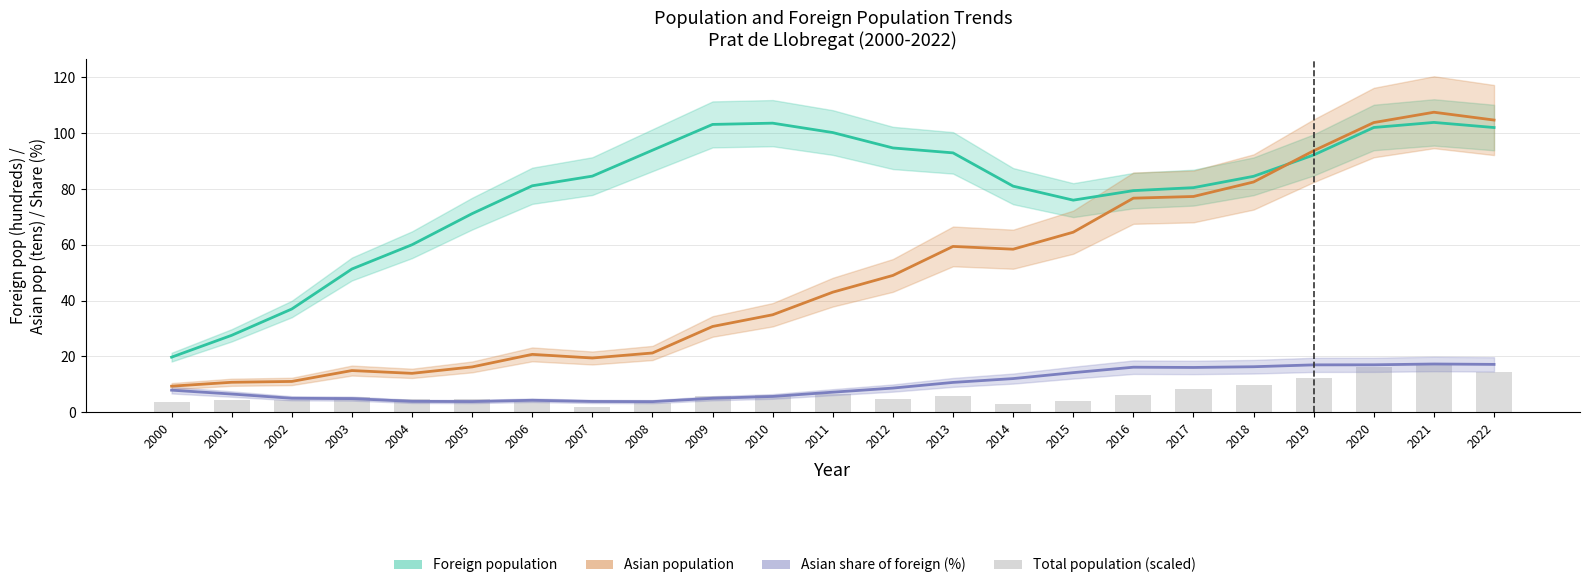

Reading left to right, extract all data points from this chart.

Foreign population (hundreds): 19.7	27.5	37.0	51.3	60.0	71.2	81.1	84.6	93.9	103.1	103.6	100.2	94.7	92.9	81.0	76.0	79.4	80.5	84.5	92.2	102.0	103.8	102.0
Asian pop (tens): 9.3	10.7	11.0	14.9	13.9	16.2	20.7	19.4	21.2	30.7	34.9	43.0	49.0	59.4	58.4	64.5	76.7	77.3	82.5	93.7	103.8	107.5	104.7
Asian share of foreign (%): 7.9	6.5	5.0	4.8	3.9	3.8	4.2	3.8	3.8	5.0	5.6	7.2	8.6	10.7	12.0	14.2	16.1	16.0	16.3	16.9	17.0	17.2	17.1
Total pop (scaled): 3.5	4.5	4.3	5.4	4.5	4.8	4.1	2.0	3.2	5.9	6.0	6.4	4.6	6.0	3.1	3.8	6.2	8.5	9.7	12.1	16.2	17.0	14.4